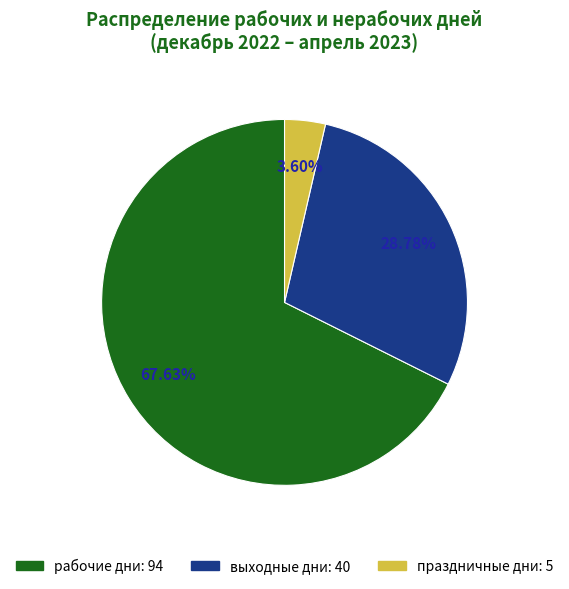

Approximately how many times larger is the value at выходные дни compared to рабочие дни?

0.4